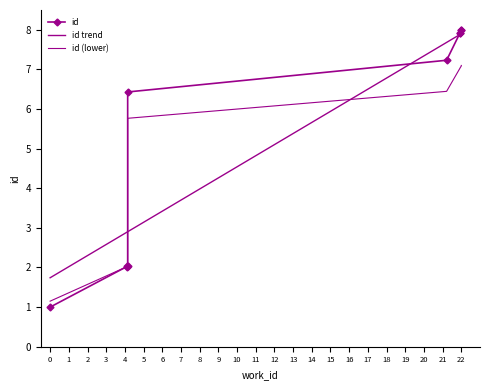

Between 7550 and 7550, which is larger?

7550